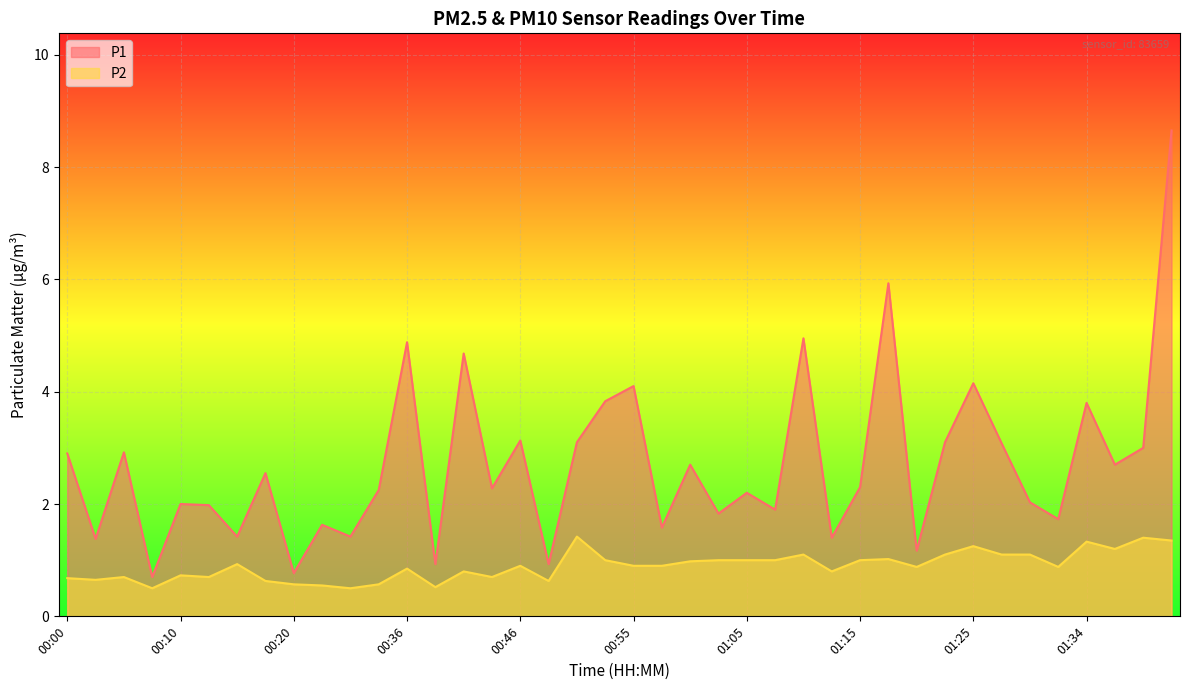

At which label does P1 first exceed 2?

00:00